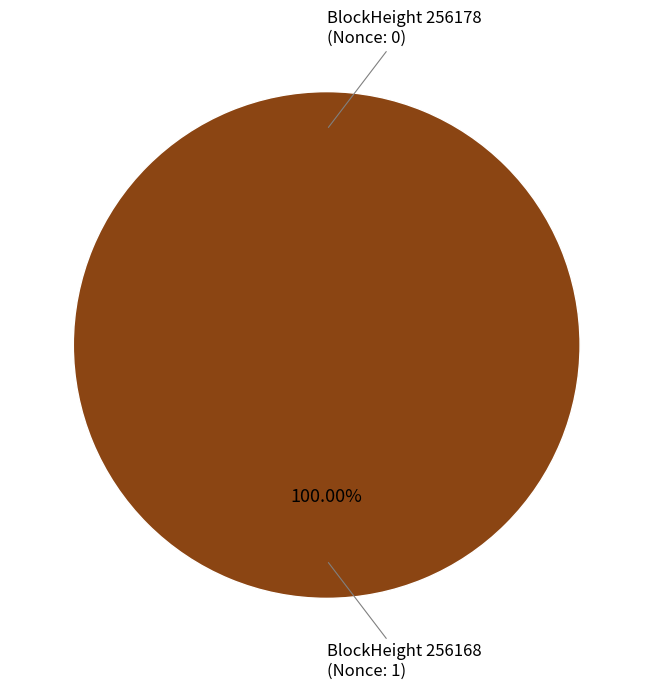

Does 256178 account for over 50% of the chart?

No